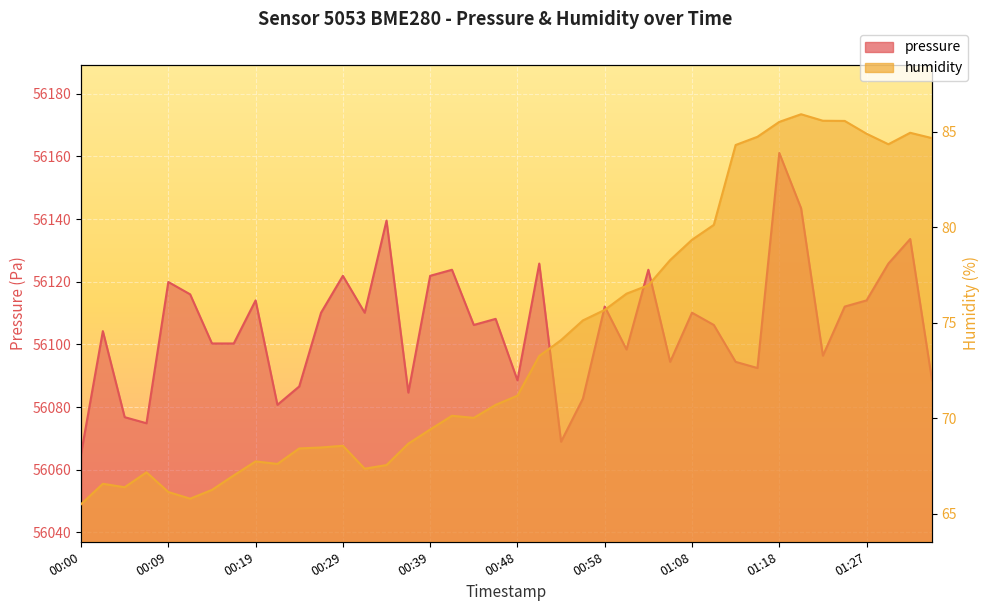

What are all the series names shown in the legend?

pressure, humidity